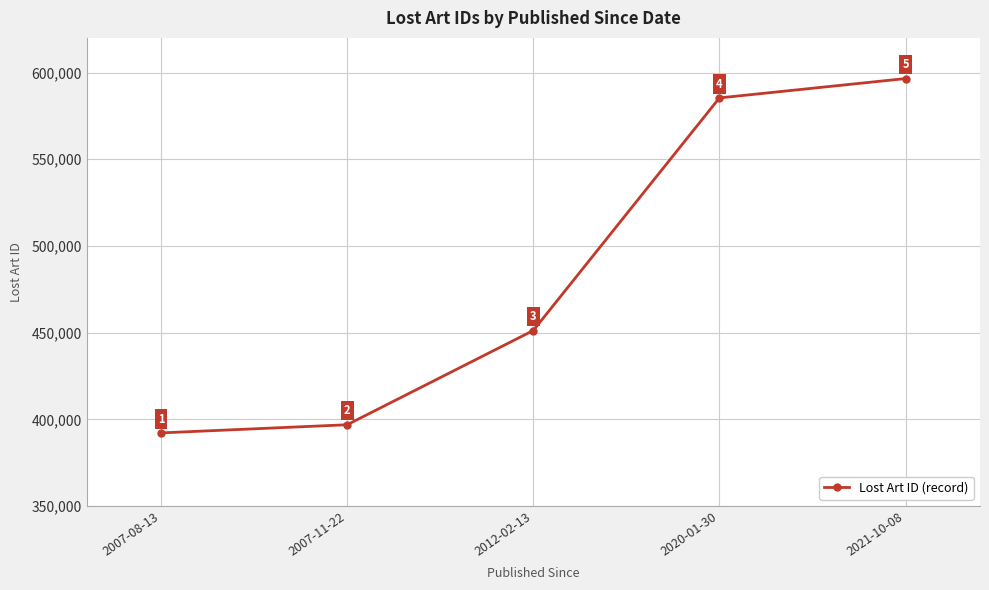

What value does the data have at 2020-01-30, to the nearest 10?

585380